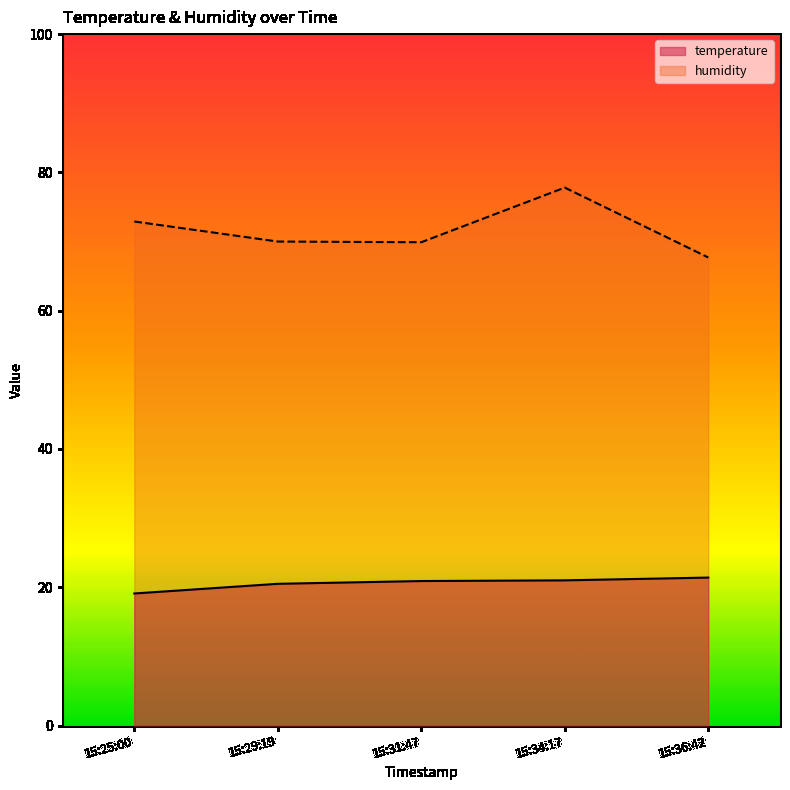

At which category is the sum across all series the highest?

15:34:17